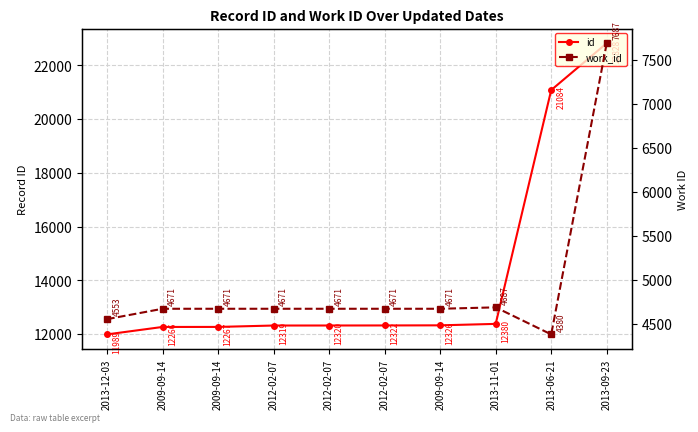

What is the difference between the highest and lowest values at 2009-09-14?

7595